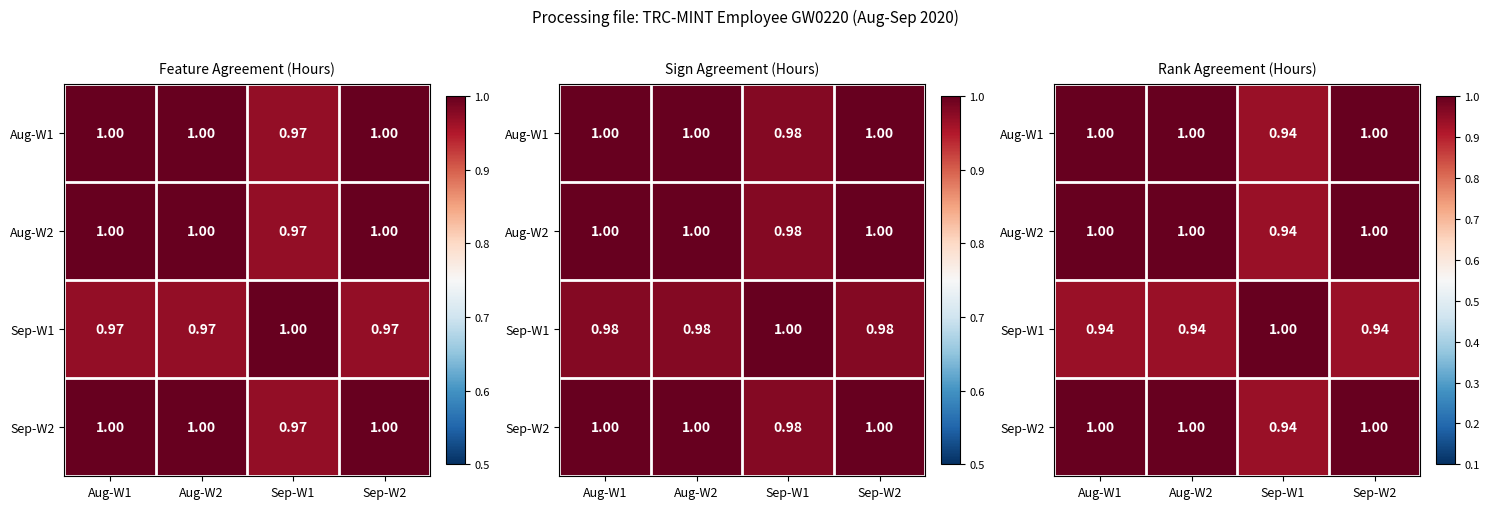

Between Aug-W2 and Aug-W1, which is larger?

Aug-W2